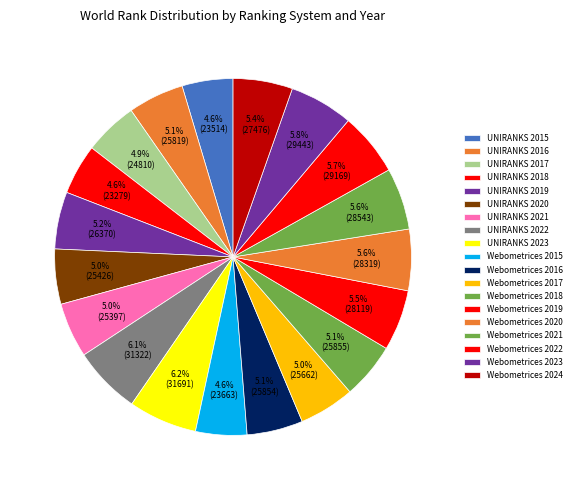

Which slice is the largest?

UNIRANKS 2023